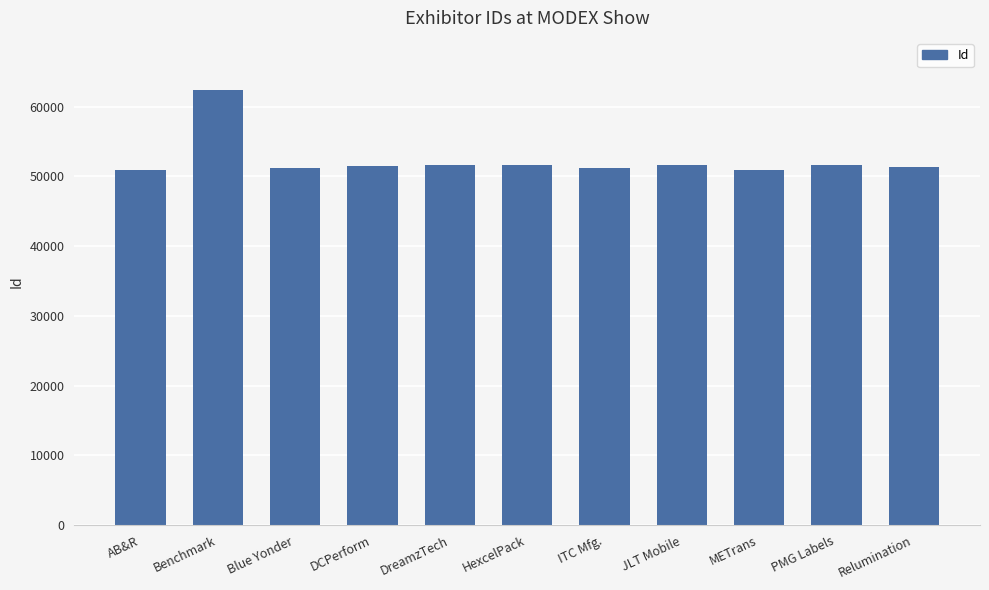

What is the maximum value shown in the chart?

62372